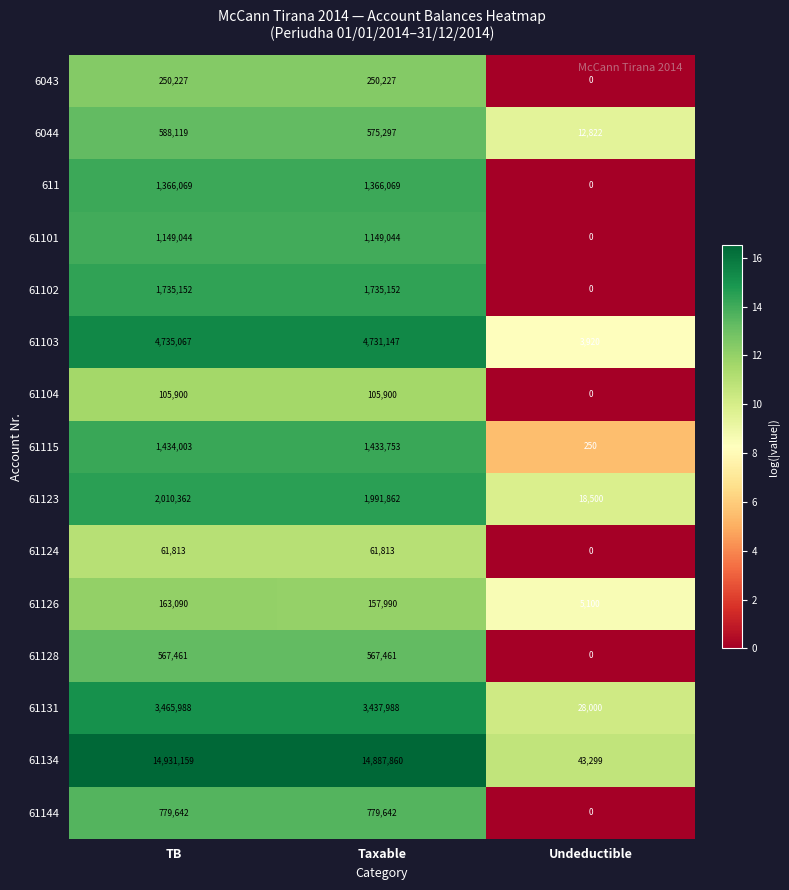

True or false: 61104 has a value of 0 at Undeductible.

True